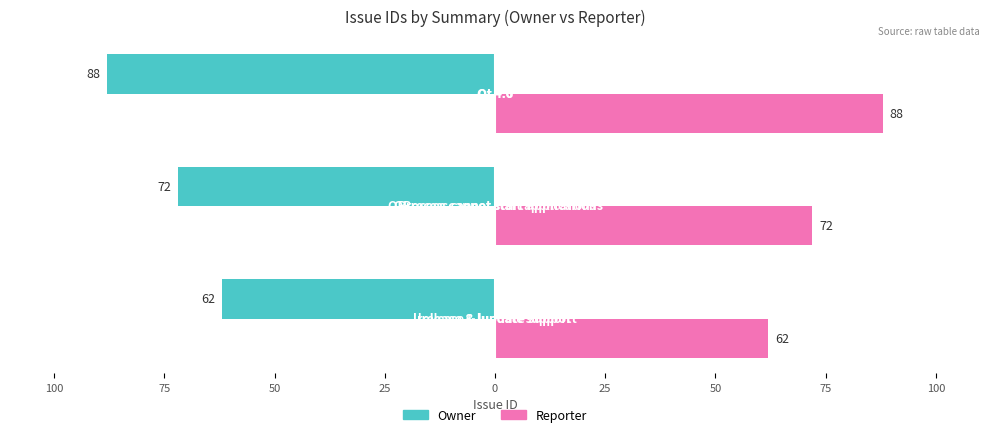

What are all the series names shown in the legend?

Owner, Reporter